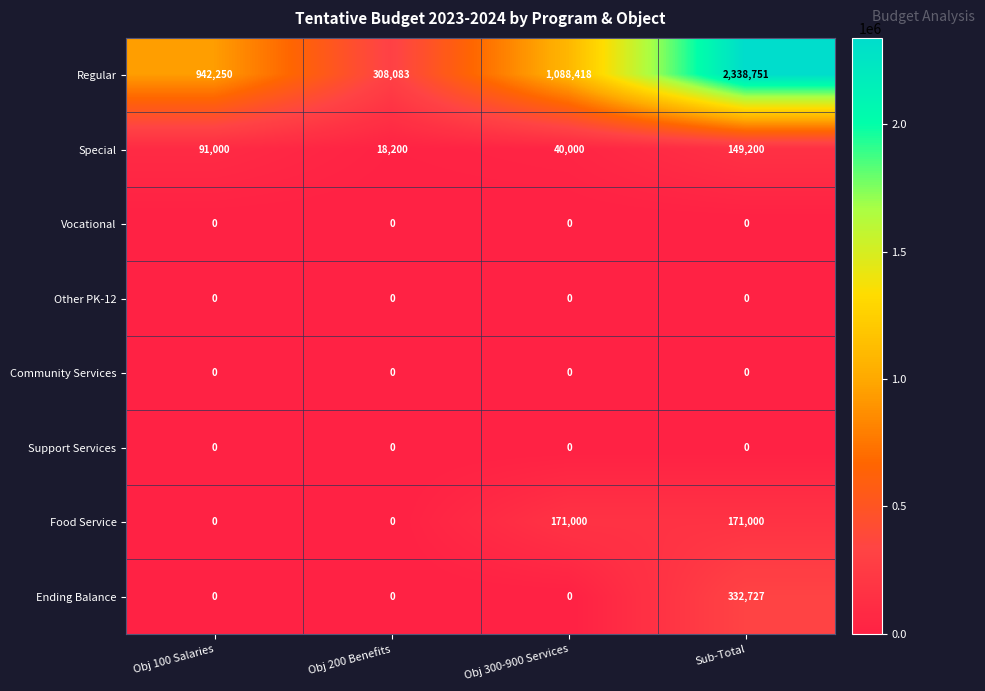

What is the difference between the highest and lowest values at Obj 100 Salaries?

942250